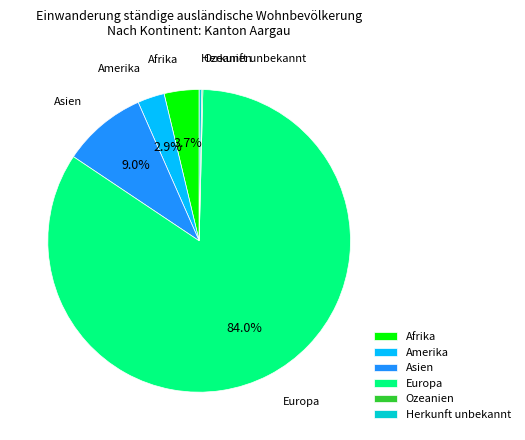

To the nearest percent, what percentage of the pie is Europa?

84%